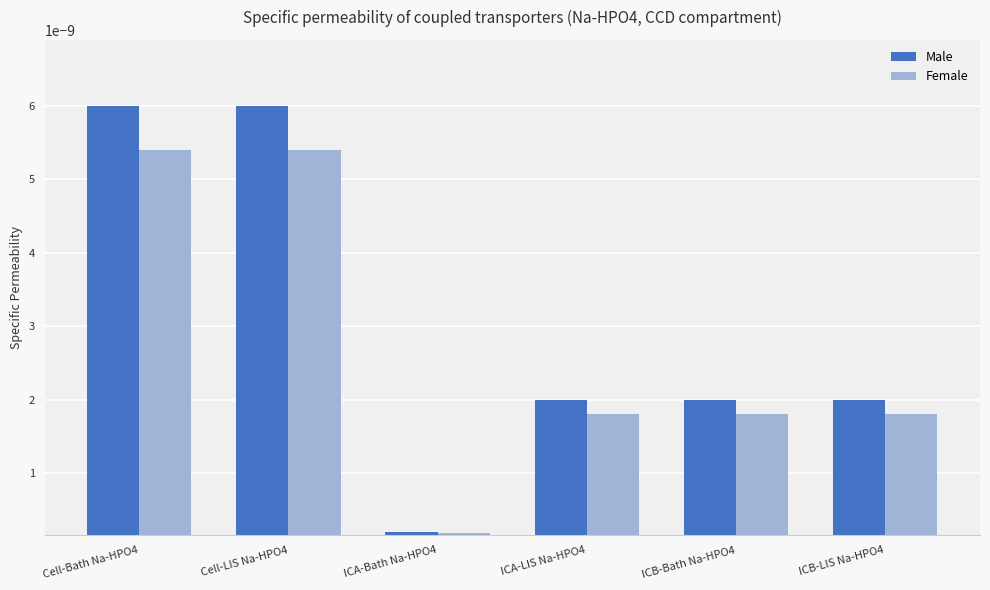

Is the value of Male at Cell-LIS Na-HPO4 greater than the value of Female at ICB-Bath Na-HPO4?

Yes